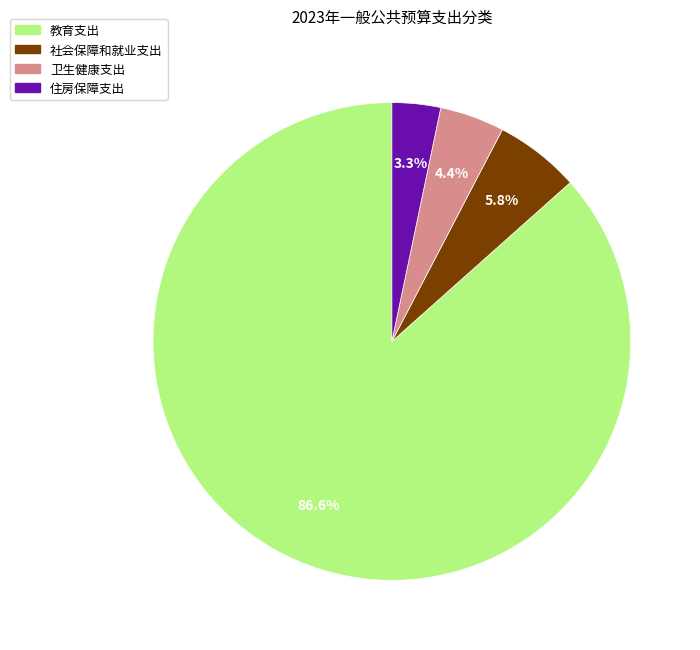

Approximately how many times larger is the value at 住房保障支出 compared to 卫生健康支出?

0.8